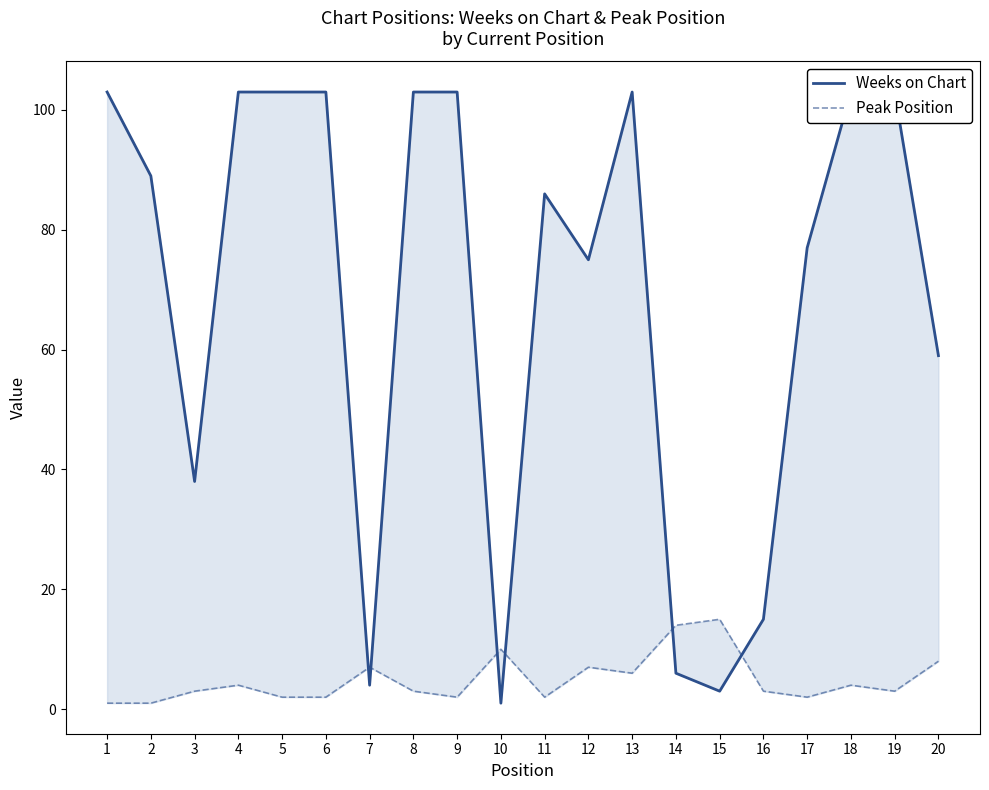

What value does the Weeks on Chart series have at 12?

75